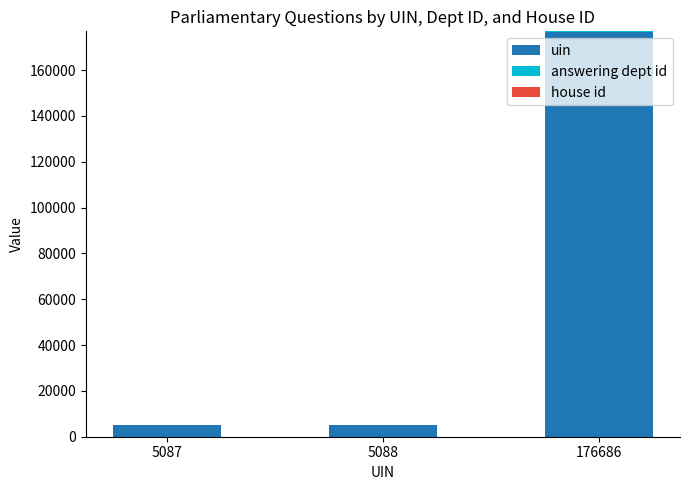

What is the total value across all series at 5088?

5297